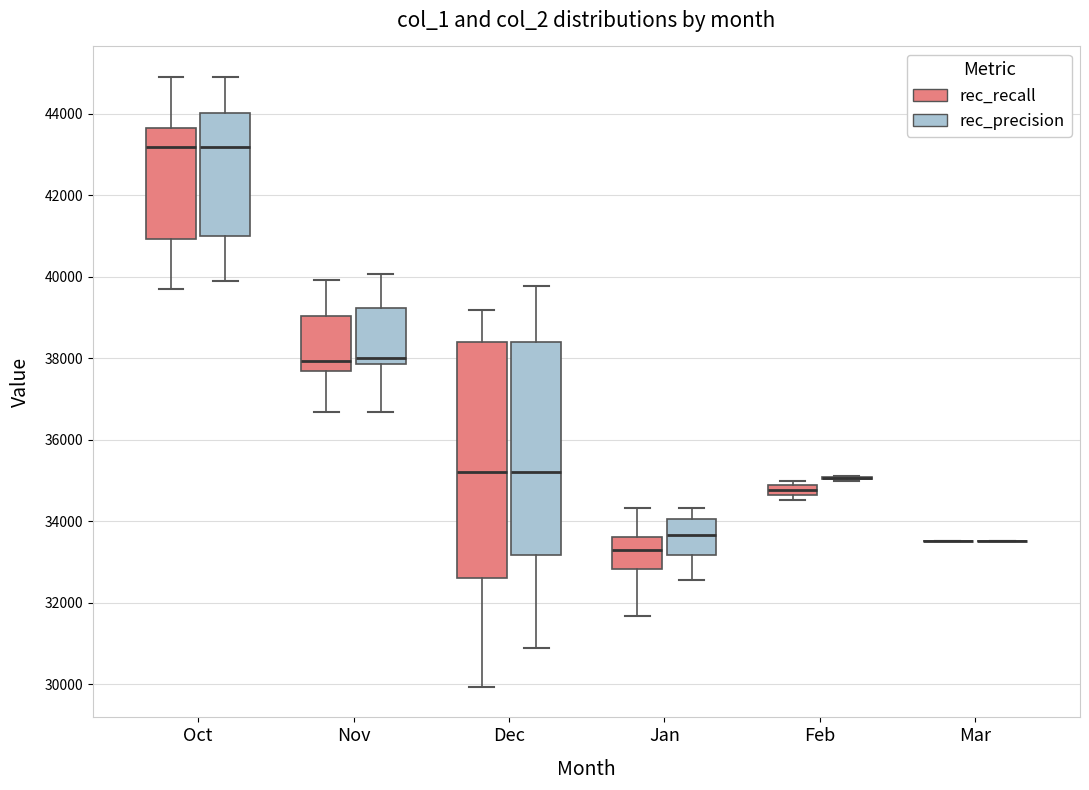

Which box is the tallest, from its lower edge to its upper edge?

Dec (rec_recall)